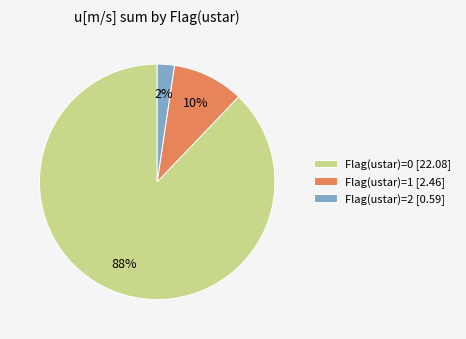

What percentage is the Flag(ustar)=1 [2.46] slice, to the nearest percent?

10%